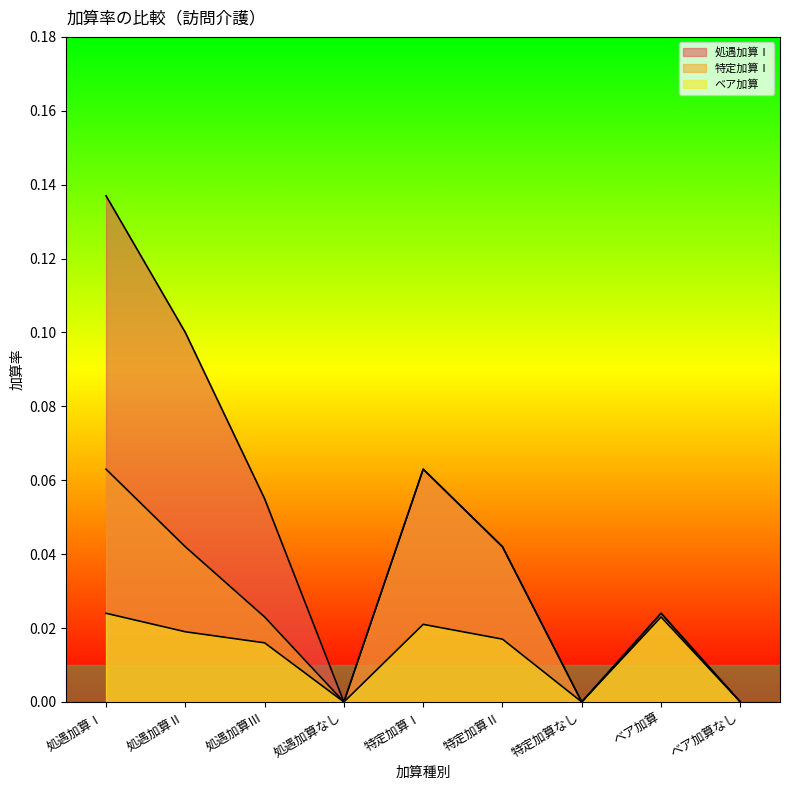

Where is the first local minimum for 特定加算Ⅰ?

処遇加算なし